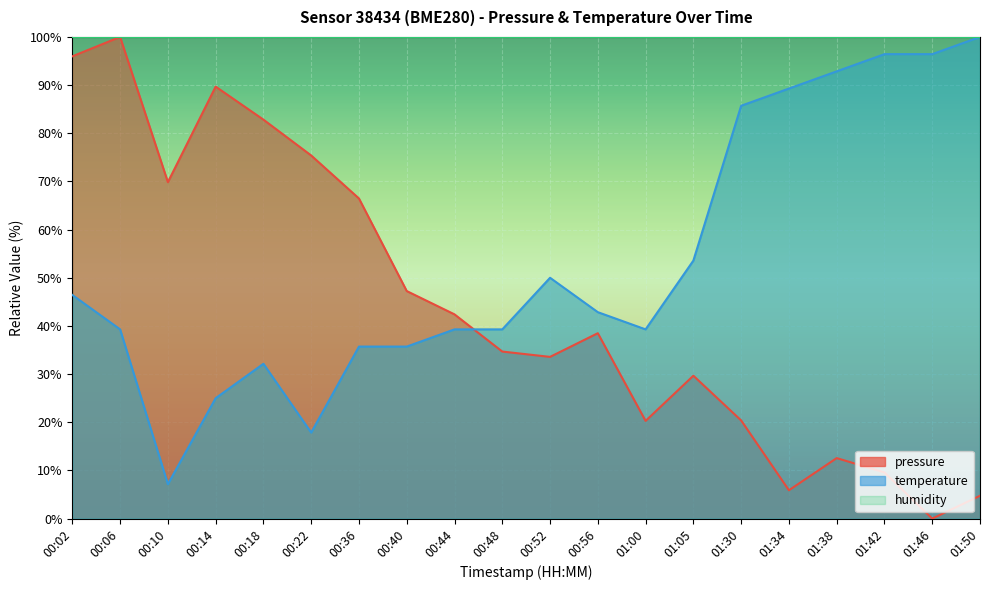

List the labels in order of temperature value, largest first.

01:50, 01:42, 01:46, 01:38, 01:34, 01:30, 01:05, 00:52, 00:02, 00:56, 00:06, 00:44, 00:48, 01:00, 00:36, 00:40, 00:18, 00:14, 00:22, 00:10